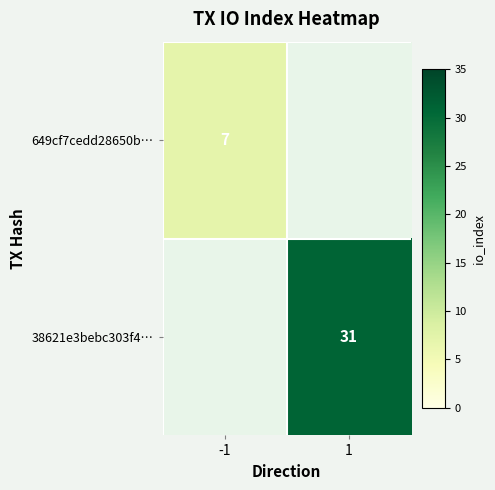

The value of 38621e3bebc303f4… at 1 is 31. True or false?

True